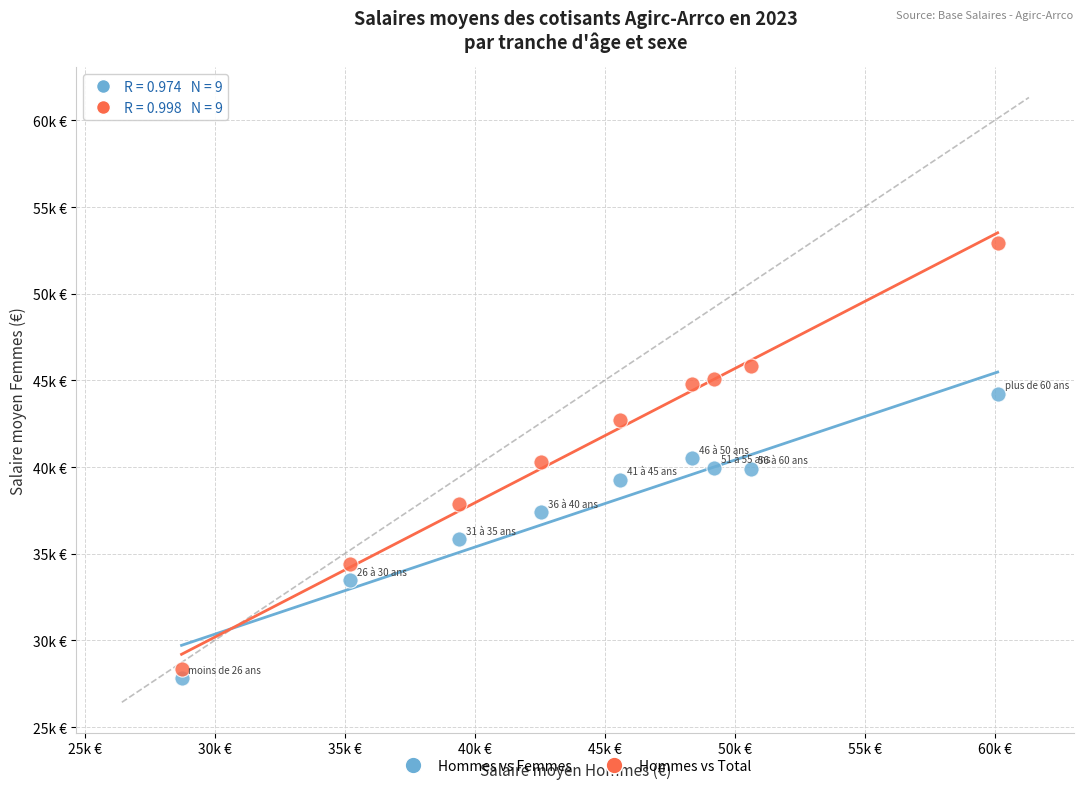

Which series has the widest spread of Y values?

Hommes vs Total